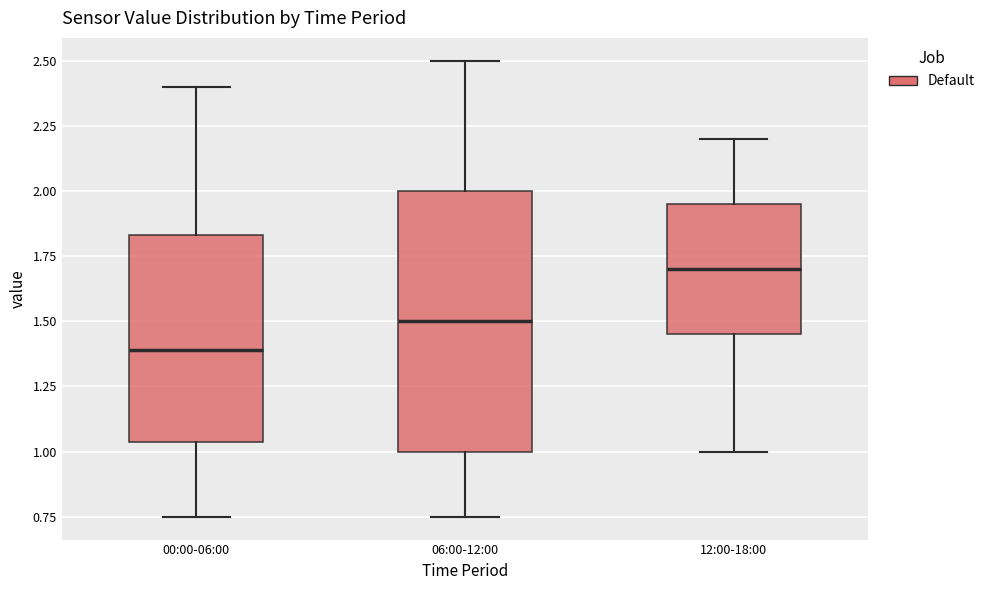

Reading left to right, read every box against the y-axis: the position of its median line, the range the box covers, and the ends of its whiskers. The values are not printed on the chart, so give them approximately, as read against the axis.

00:00-06:00: median 1.40, box 1.05 to 1.85, whiskers 0.75 to 2.40
06:00-12:00: median 1.50, box 1.00 to 2.00, whiskers 0.75 to 2.50
12:00-18:00: median 1.70, box 1.45 to 1.95, whiskers 1.00 to 2.20